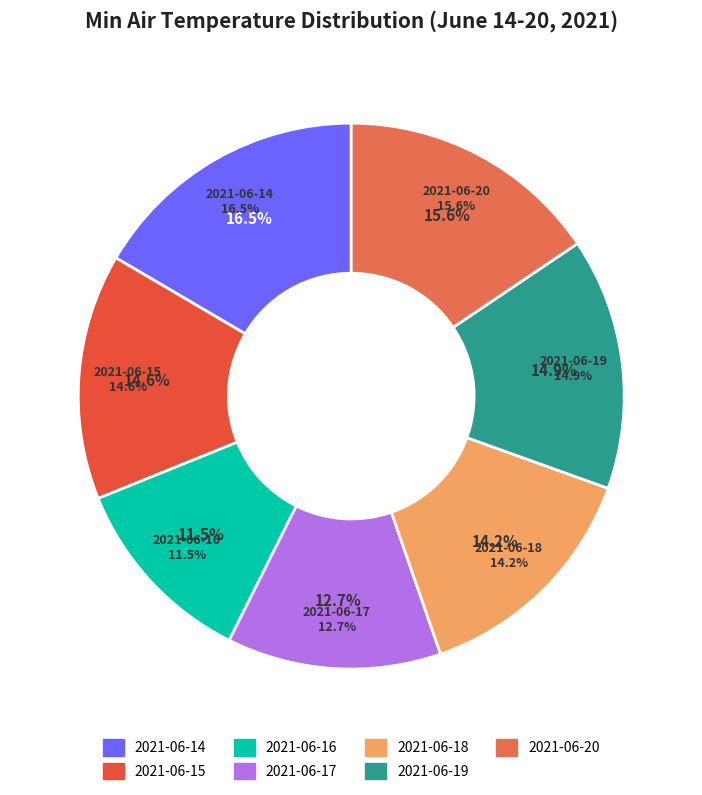

Which slice is the largest?

2021-06-14